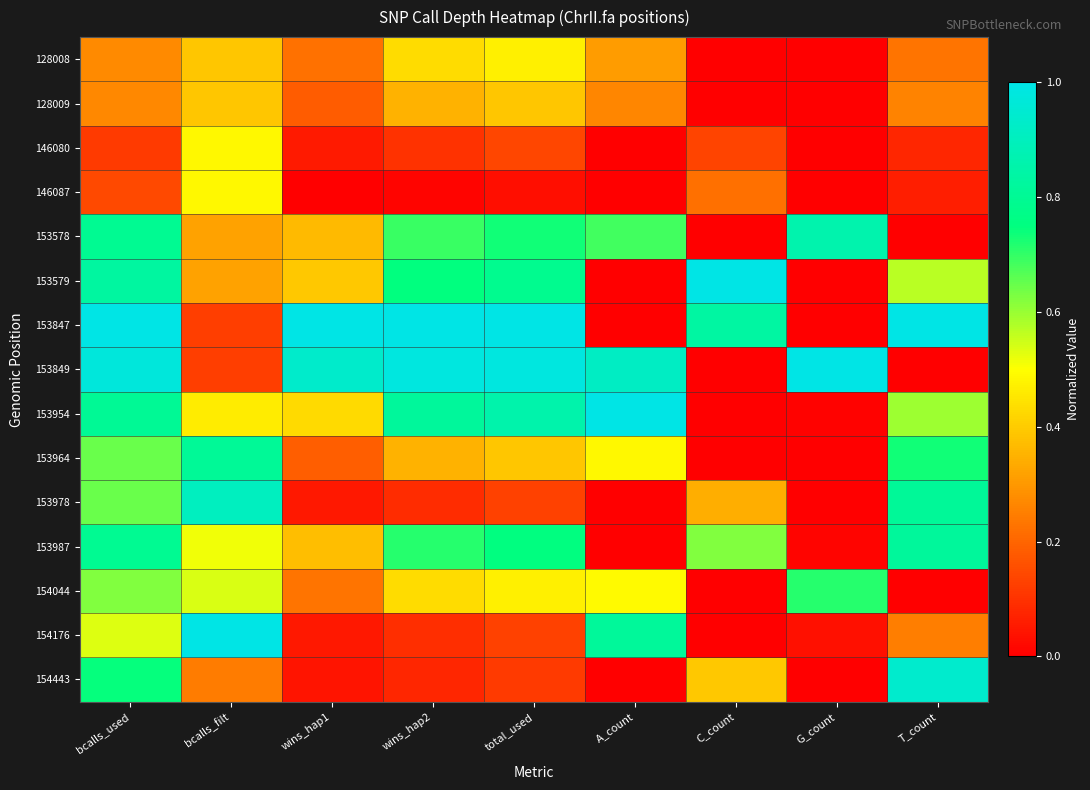

Reading left to right, transcribe all the data shown in this chart.

128008: bcalls_used=0.3	bcalls_filt=0.4	wins_hap1=0.2	wins_hap2=0.4	total_used=0.5	A_count=0.3	C_count=0.0	G_count=0.0	T_count=0.2
128009: bcalls_used=0.3	bcalls_filt=0.4	wins_hap1=0.2	wins_hap2=0.3	total_used=0.4	A_count=0.3	C_count=0.0	G_count=0.0	T_count=0.3
146080: bcalls_used=0.1	bcalls_filt=0.5	wins_hap1=0.1	wins_hap2=0.1	total_used=0.1	A_count=0.0	C_count=0.1	G_count=0.0	T_count=0.1
146087: bcalls_used=0.1	bcalls_filt=0.5	wins_hap1=0.0	wins_hap2=0.0	total_used=0.0	A_count=0.0	C_count=0.2	G_count=0.0	T_count=0.1
153578: bcalls_used=0.8	bcalls_filt=0.3	wins_hap1=0.4	wins_hap2=0.7	total_used=0.7	A_count=0.7	C_count=0.0	G_count=0.9	T_count=0.0
153579: bcalls_used=0.8	bcalls_filt=0.3	wins_hap1=0.4	wins_hap2=0.7	total_used=0.8	A_count=0.0	C_count=1.0	G_count=0.0	T_count=0.6
153847: bcalls_used=1.0	bcalls_filt=0.1	wins_hap1=1.0	wins_hap2=1.0	total_used=1.0	A_count=0.0	C_count=0.8	G_count=0.0	T_count=1.0
153849: bcalls_used=1.0	bcalls_filt=0.1	wins_hap1=0.9	wins_hap2=1.0	total_used=1.0	A_count=0.9	C_count=0.0	G_count=1.0	T_count=0.0
153954: bcalls_used=0.8	bcalls_filt=0.5	wins_hap1=0.4	wins_hap2=0.8	total_used=0.9	A_count=1.0	C_count=0.0	G_count=0.0	T_count=0.6
153964: bcalls_used=0.6	bcalls_filt=0.8	wins_hap1=0.2	wins_hap2=0.4	total_used=0.4	A_count=0.5	C_count=0.0	G_count=0.0	T_count=0.7
153978: bcalls_used=0.6	bcalls_filt=0.9	wins_hap1=0.0	wins_hap2=0.1	total_used=0.1	A_count=0.0	C_count=0.3	G_count=0.0	T_count=0.8
153987: bcalls_used=0.8	bcalls_filt=0.5	wins_hap1=0.4	wins_hap2=0.7	total_used=0.8	A_count=0.0	C_count=0.6	G_count=0.0	T_count=0.8
154044: bcalls_used=0.6	bcalls_filt=0.5	wins_hap1=0.2	wins_hap2=0.4	total_used=0.5	A_count=0.5	C_count=0.0	G_count=0.7	T_count=0.0
154176: bcalls_used=0.5	bcalls_filt=1.0	wins_hap1=0.0	wins_hap2=0.1	total_used=0.1	A_count=0.8	C_count=0.0	G_count=0.0	T_count=0.2
154443: bcalls_used=0.7	bcalls_filt=0.2	wins_hap1=0.0	wins_hap2=0.1	total_used=0.1	A_count=0.0	C_count=0.4	G_count=0.0	T_count=0.9